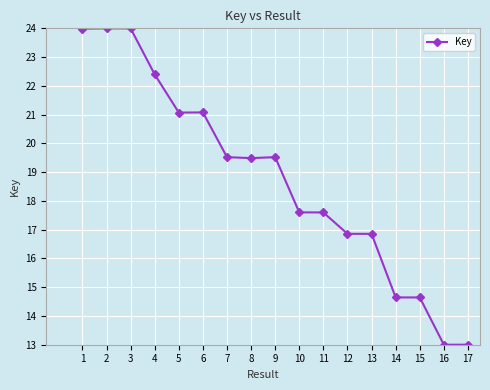

True or false: the data has more than 0 interior local peaks.

True